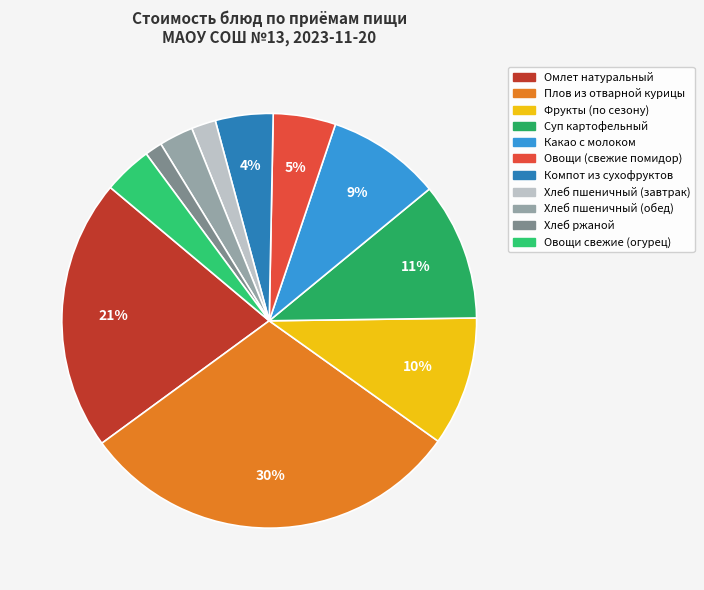

Is there any slice that represents more than half of the pie?

No